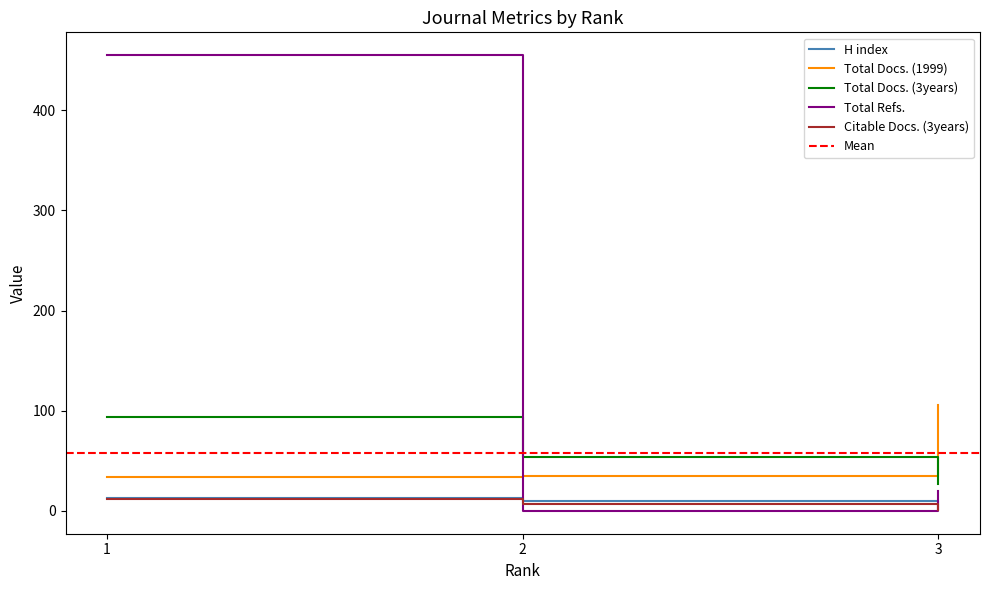

What is the spread (max minus min) of values at 2?

54